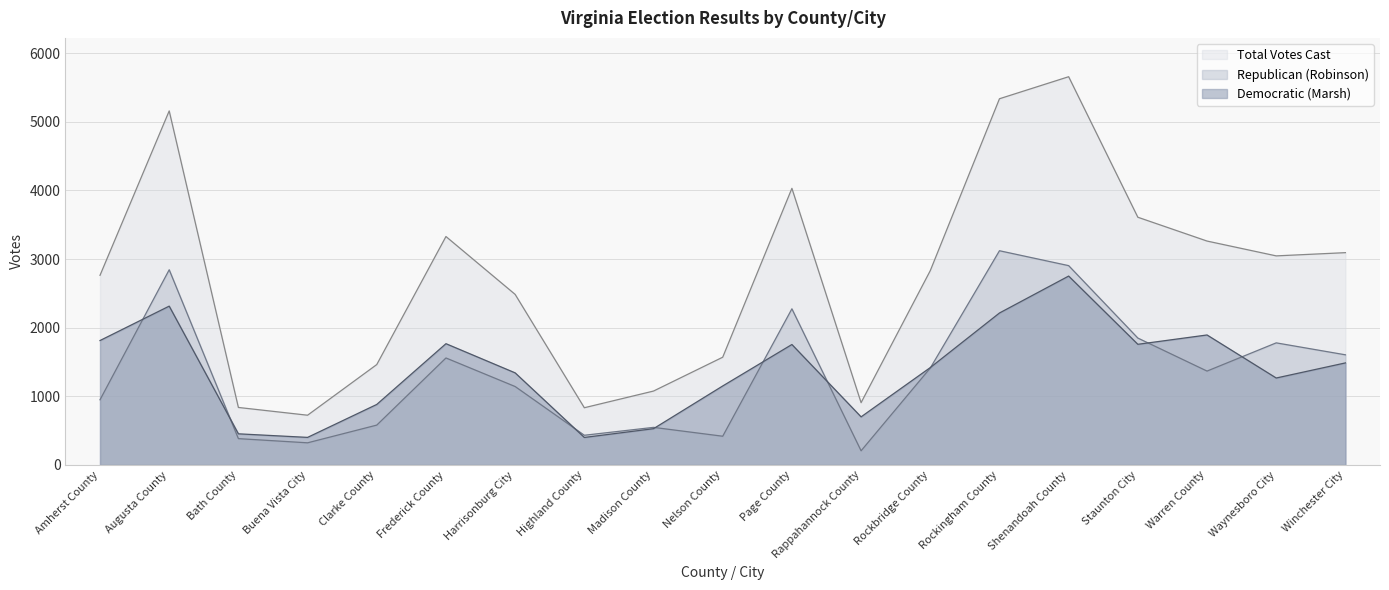

What is the total value across all series at Shenandoah County?

11312